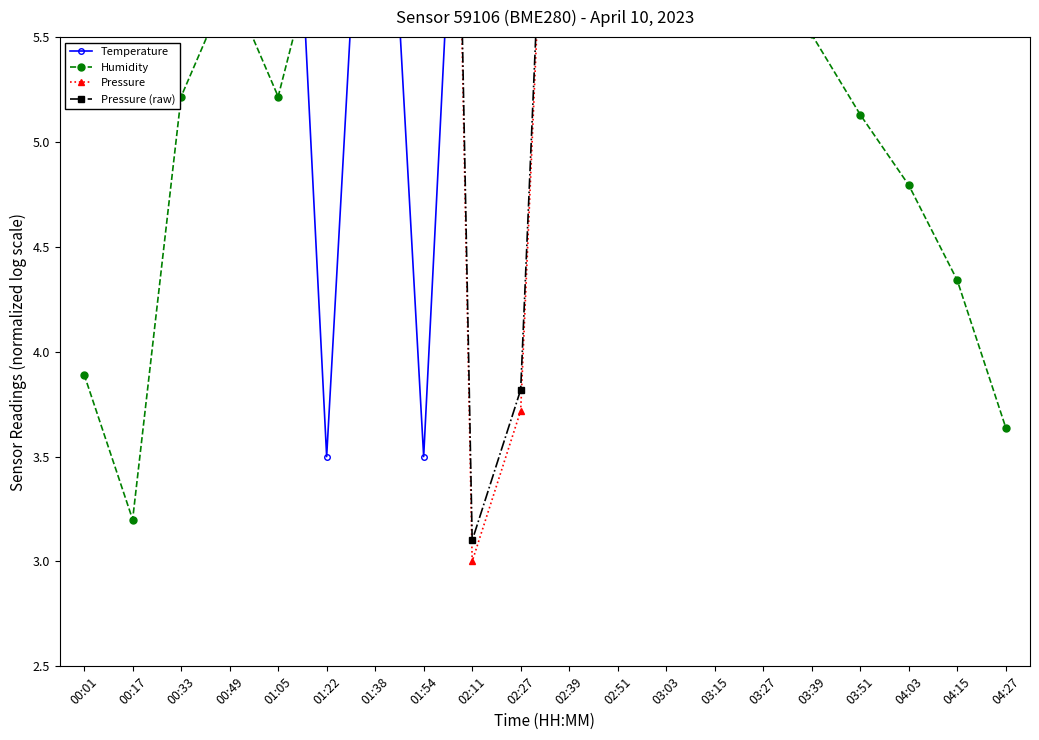

Is the value of Temperature at 02:39 greater than the value of Pressure at 02:39?

No